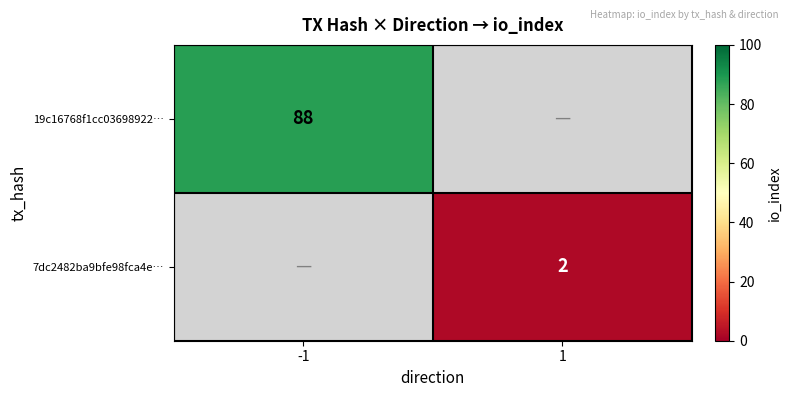

How many categories are shown in the chart?

2